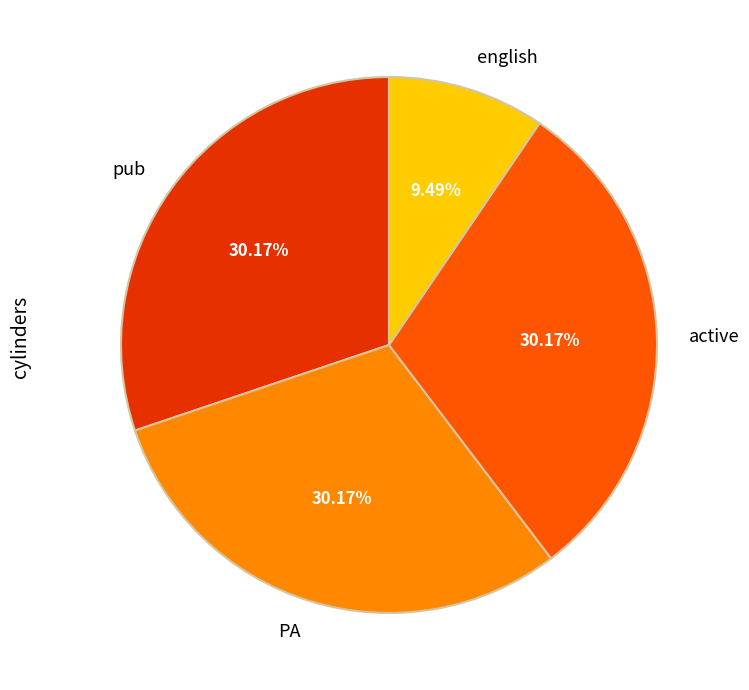

Does pub account for over 50% of the chart?

No